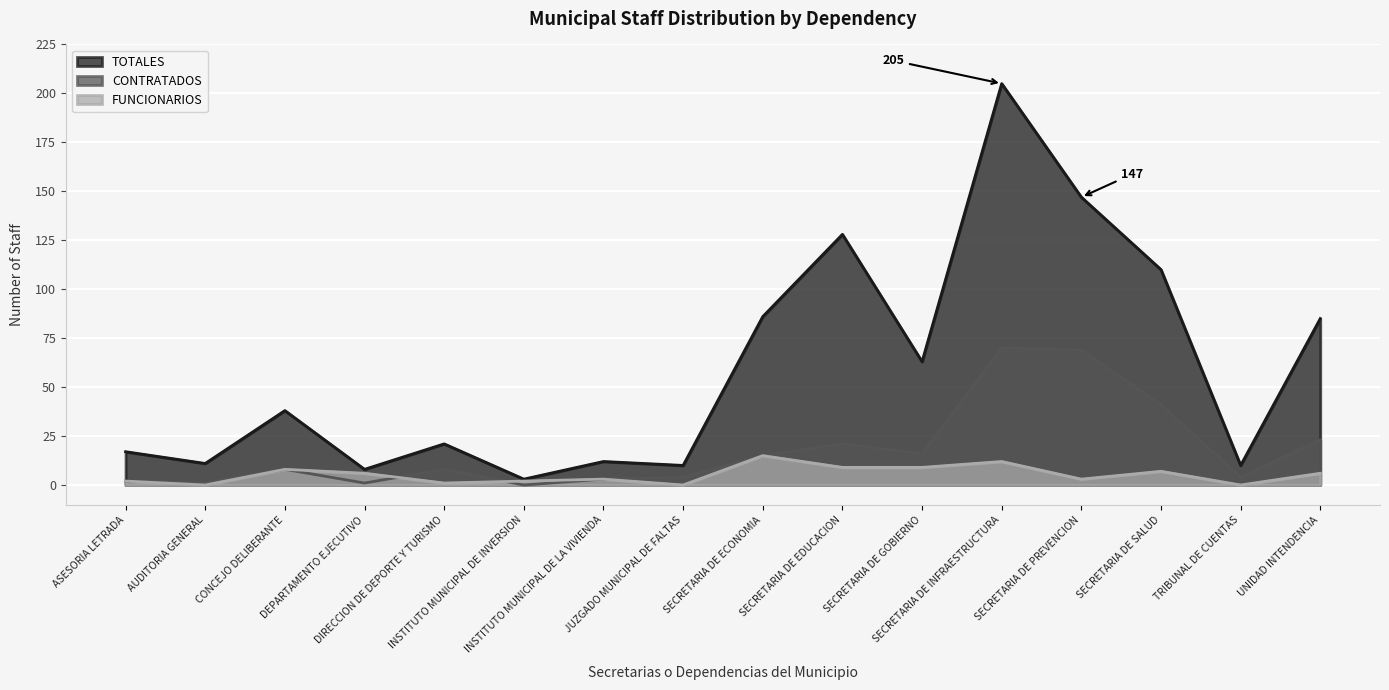

At how many categories does at least one series exceed 94?

4